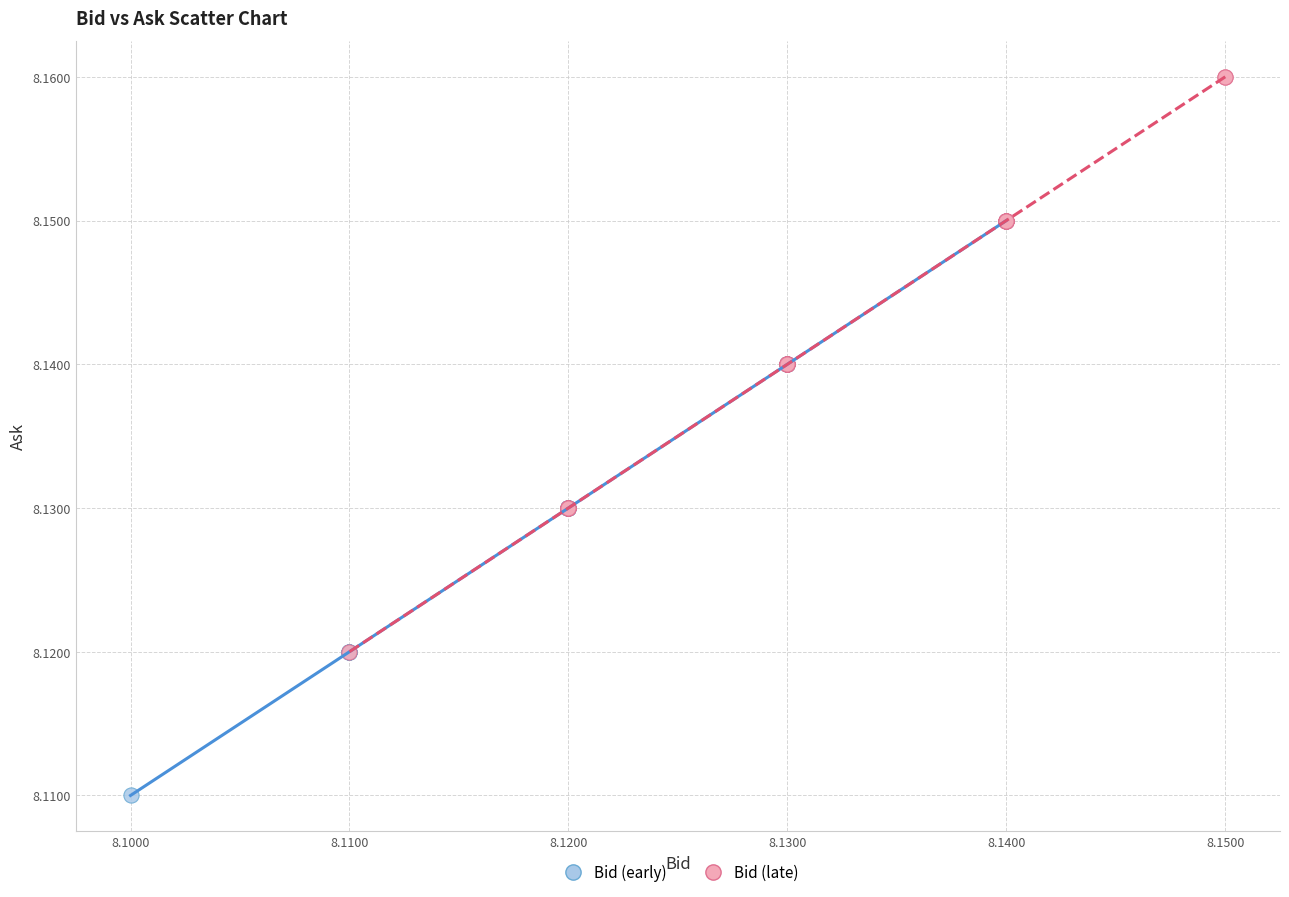

Which series contains the highest Y value?

Bid (late)